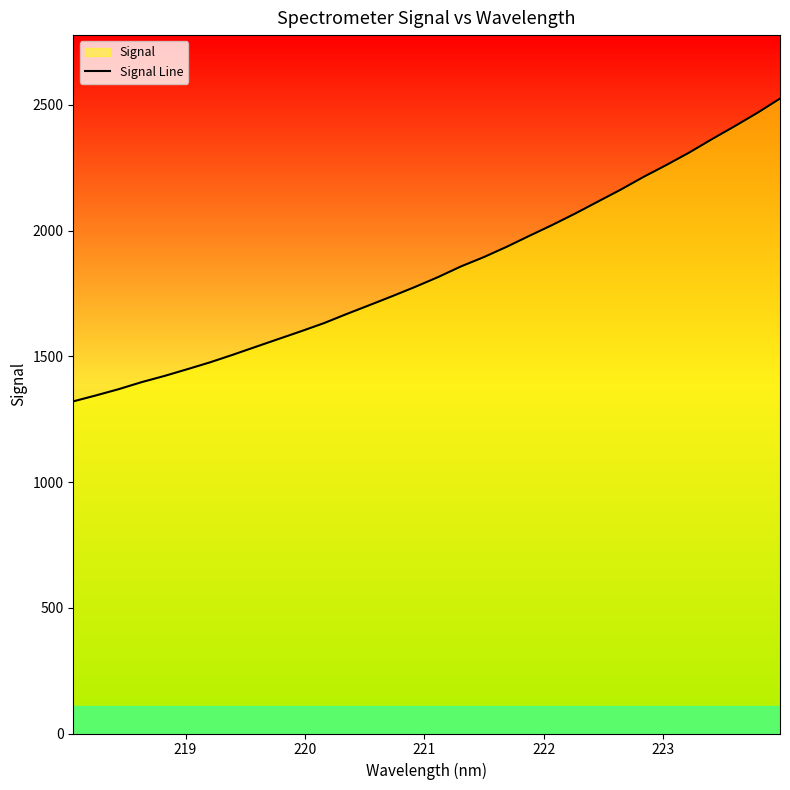

How many values exceed 1815?

16